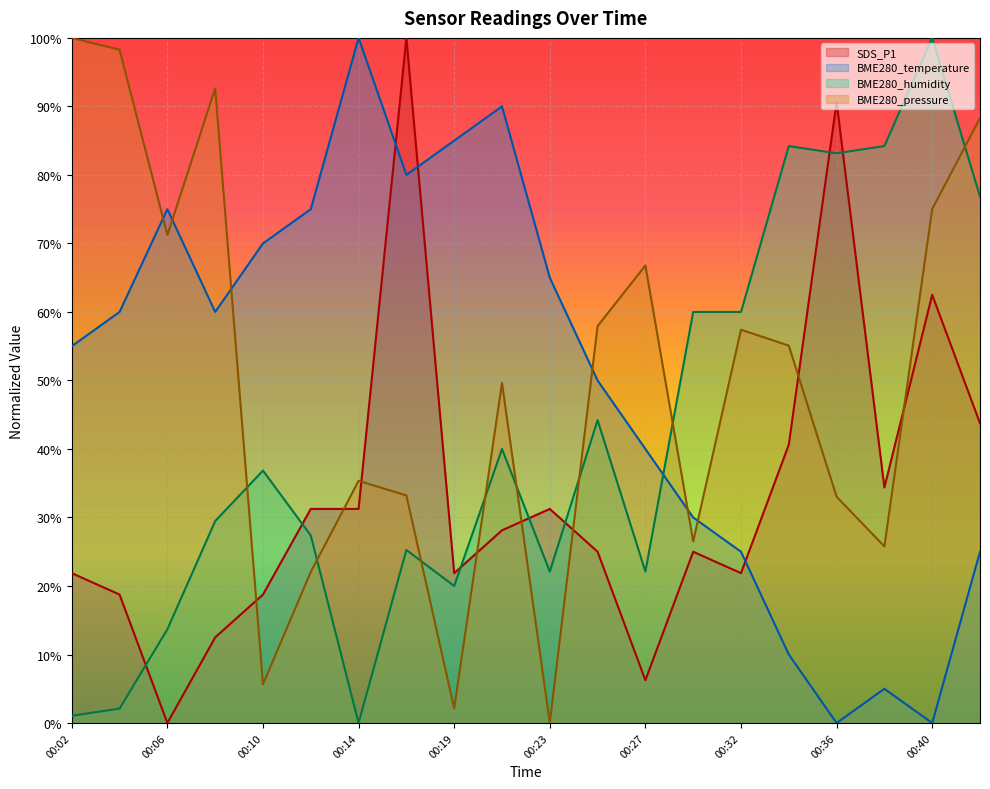

List the series in order of their peak value, highest first.

BME280_pressure, SDS_P1, BME280_humidity, BME280_temperature